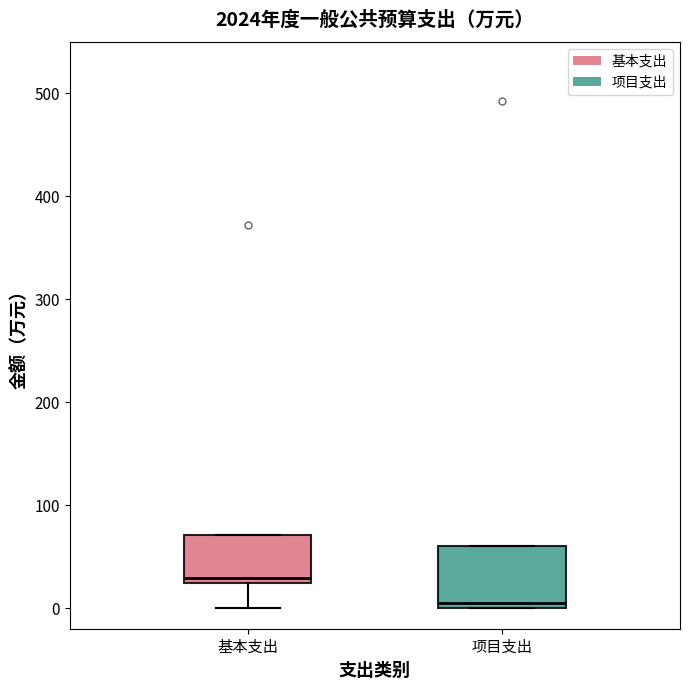

Which box is the tallest, from its lower edge to its upper edge?

项目支出